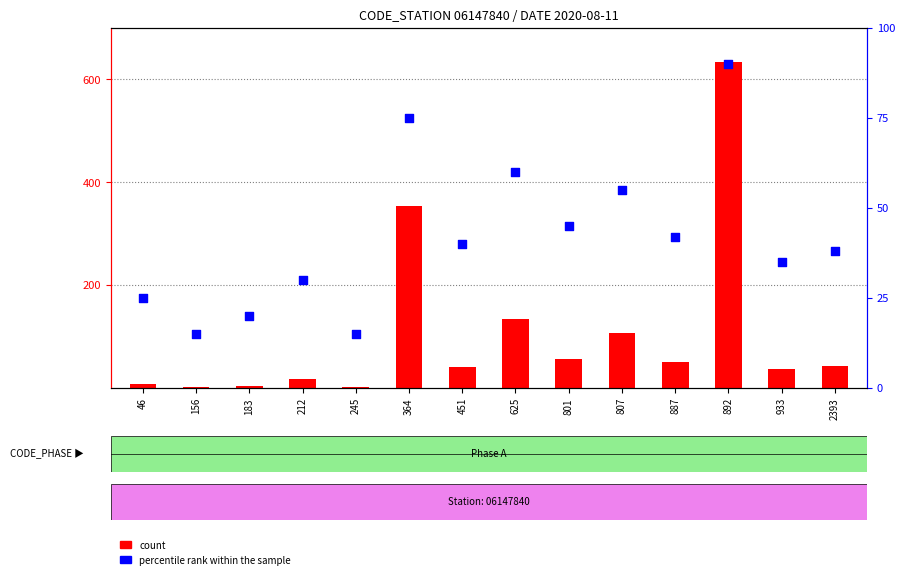

Which series reaches the minimum Y coordinate?

count